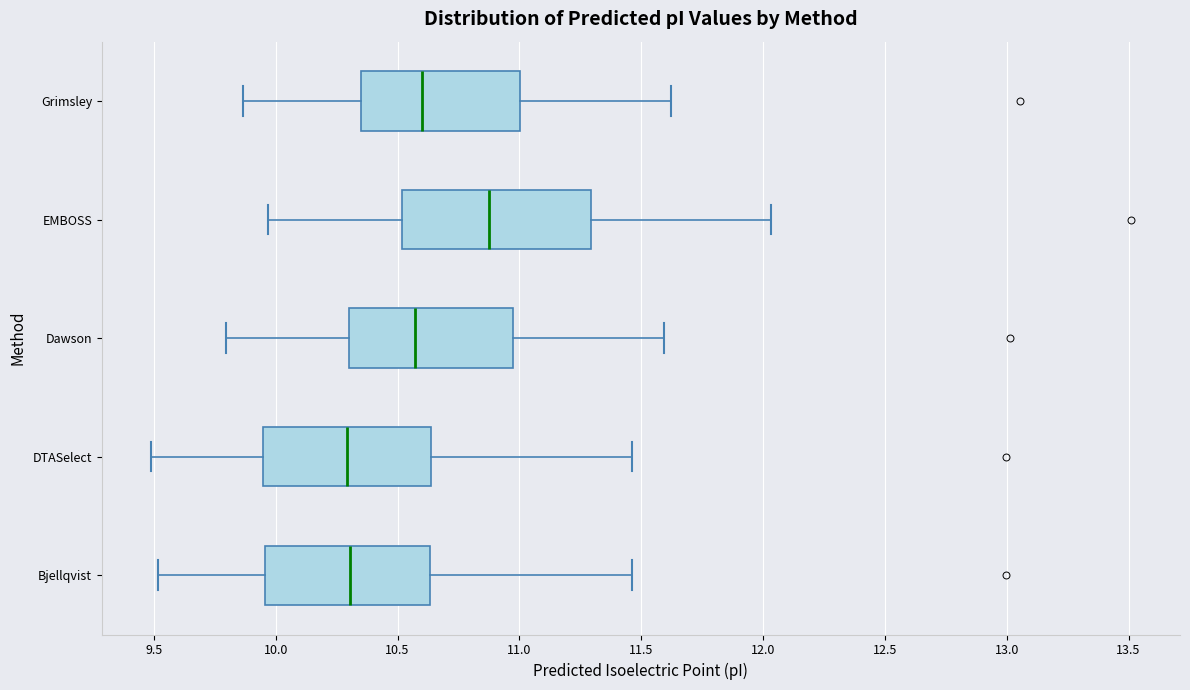

Reading bottom to top, transcribe this box plot: for each box, give where its median line is, the range the box spans, and where its two whiskers end, as read against the x-axis. The values are not printed on the chart, so give them approximately, as read against the axis.

Bjellqvist: median 10.30, box 9.95 to 10.65, whiskers 9.50 to 11.45
DTASelect: median 10.30, box 9.95 to 10.65, whiskers 9.50 to 11.45
Dawson: median 10.55, box 10.30 to 10.95, whiskers 9.80 to 11.60
EMBOSS: median 10.90, box 10.50 to 11.30, whiskers 9.95 to 12.05
Grimsley: median 10.60, box 10.35 to 11.00, whiskers 9.85 to 11.60